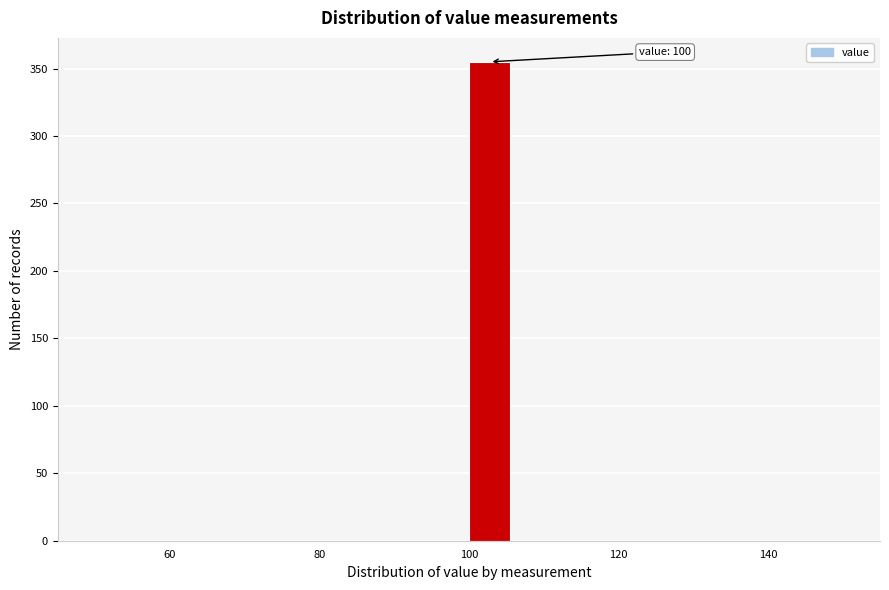

Read against the x-axis, roughly where is the centre of the tallest bar?

102